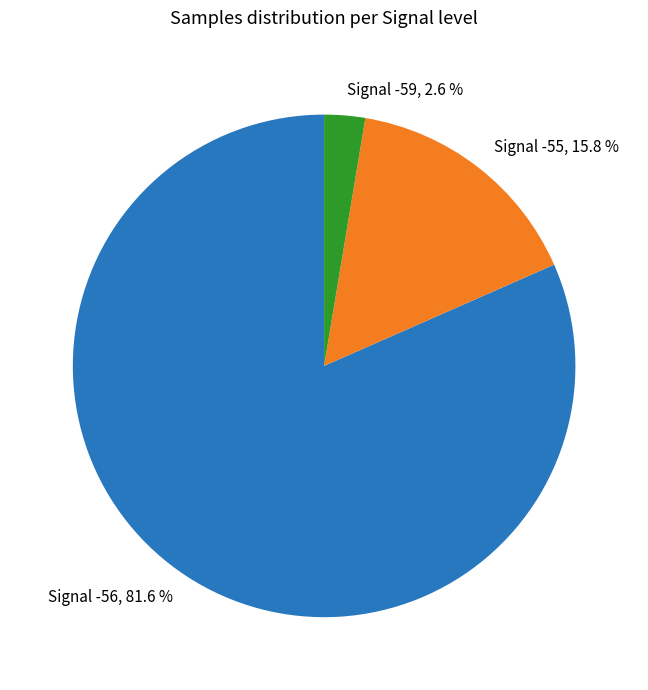

Between Signal -55, 15.8 % and Signal -59, 2.6 %, which is larger?

Signal -55, 15.8 %